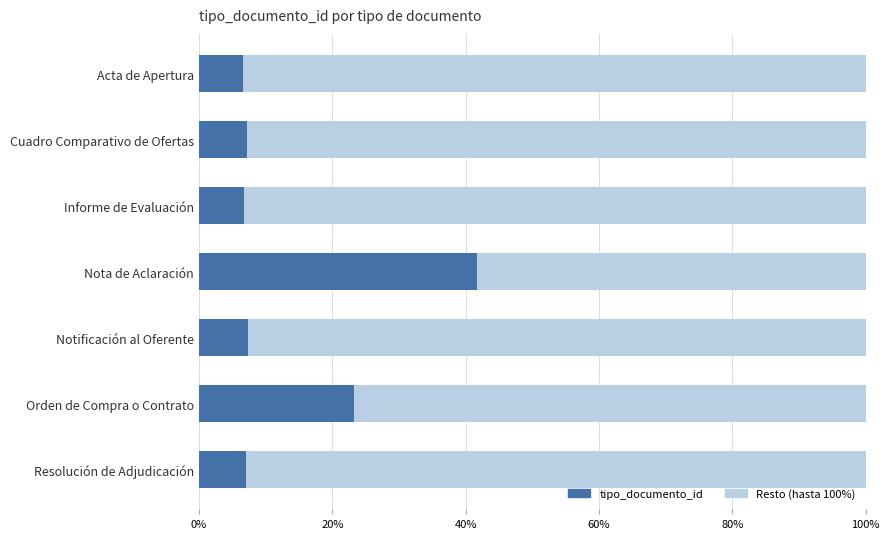

What is the total value across all series at Resolución de Adjudicación?

100.0